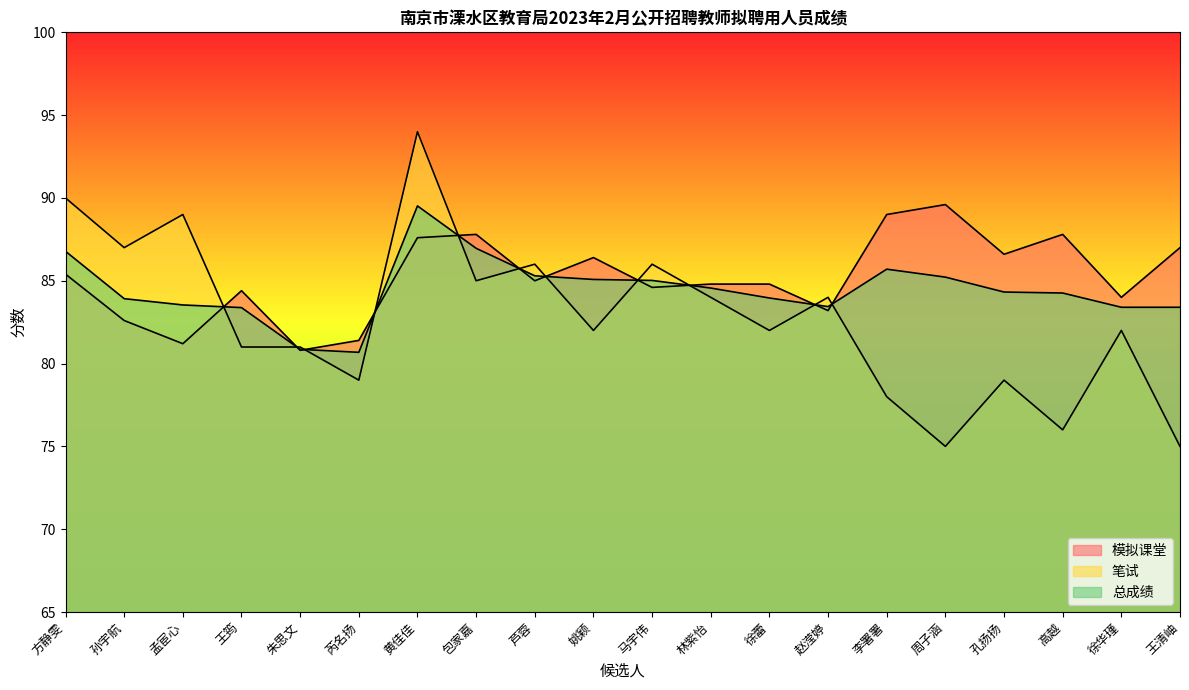

At which label is 笔试 closest to 84?

林紫怡